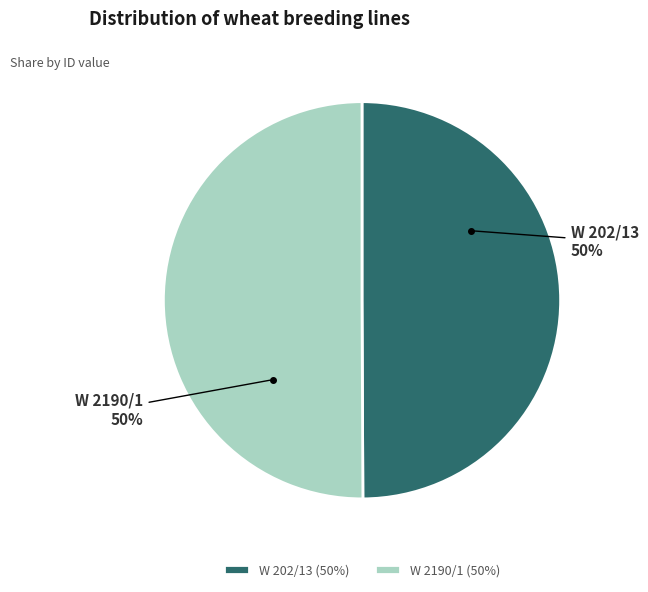

What is the ratio of the value at W 202/13 to the value at W 2190/1?

1.0